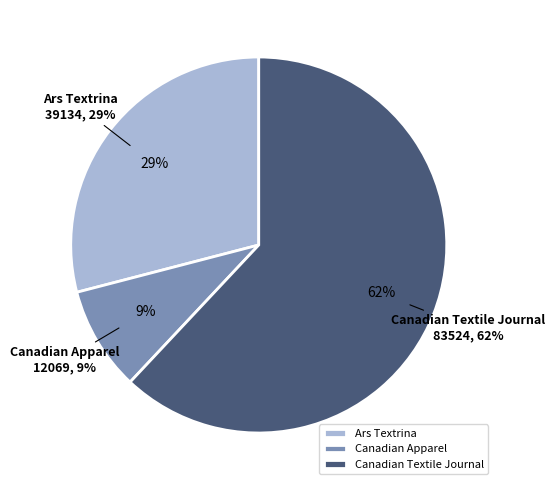

To the nearest percent, what percentage of the pie is Canadian Textile Journal?

62%